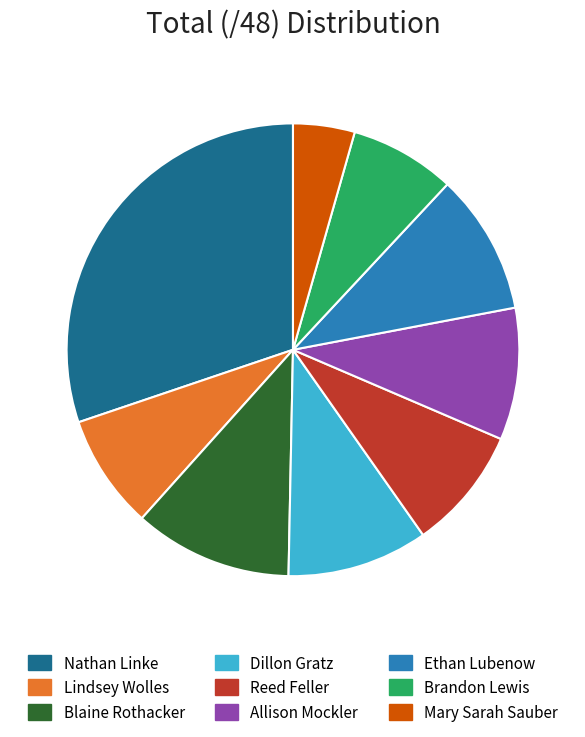

Between Lindsey Wolles and Mary Sarah Sauber, which is larger?

Lindsey Wolles